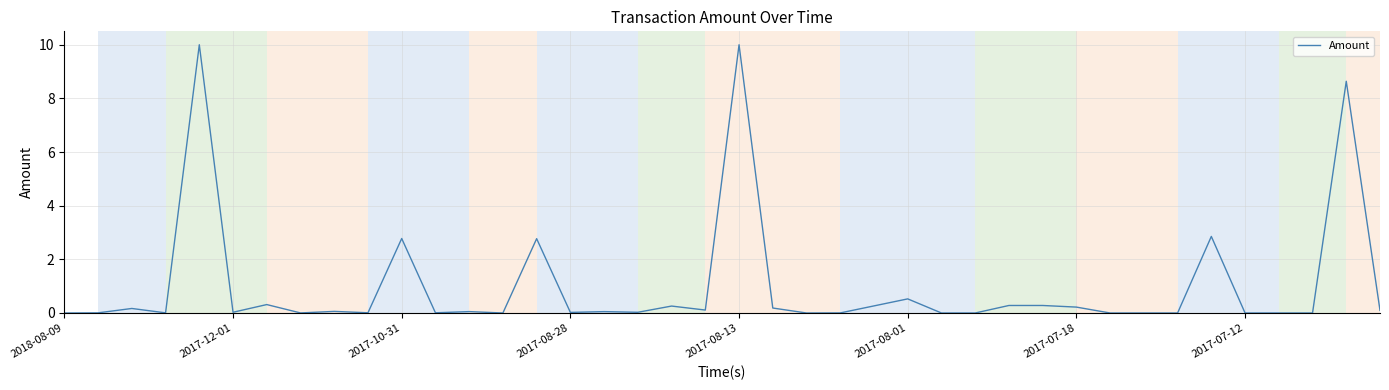

What is the difference between the maximum and minimum values?

10.0